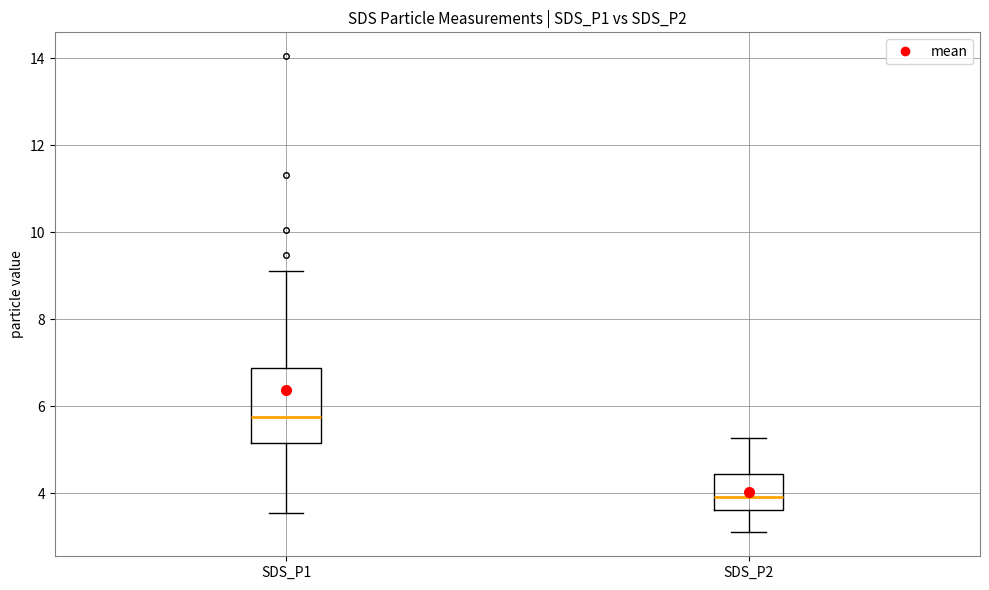

Reading left to right, transcribe this box plot: for each box, give where its median line is, the range the box spans, and where its two whiskers end, as read against the y-axis. The values are not printed on the chart, so give them approximately, as read against the axis.

SDS_P1: median 5.8, box 5.2 to 6.8, whiskers 3.6 to 9.2
SDS_P2: median 4.0, box 3.6 to 4.4, whiskers 3.2 to 5.2